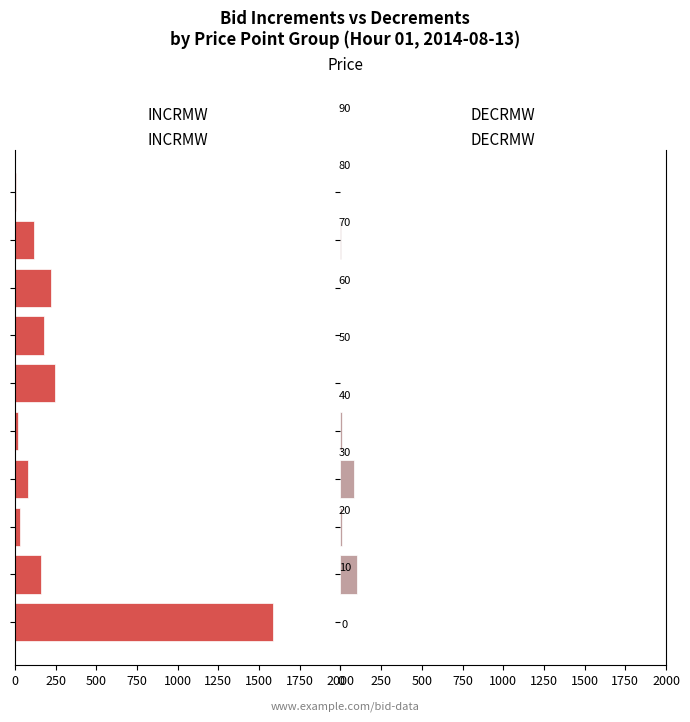

What is the maximum value shown in the chart?

1586.4